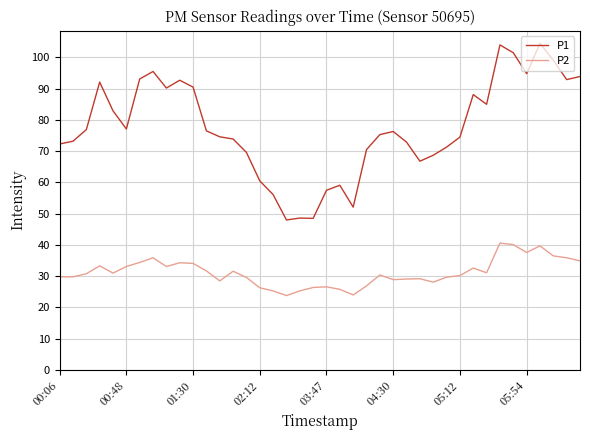

Rank the series by their maximum value, from lowest to highest.

P2, P1